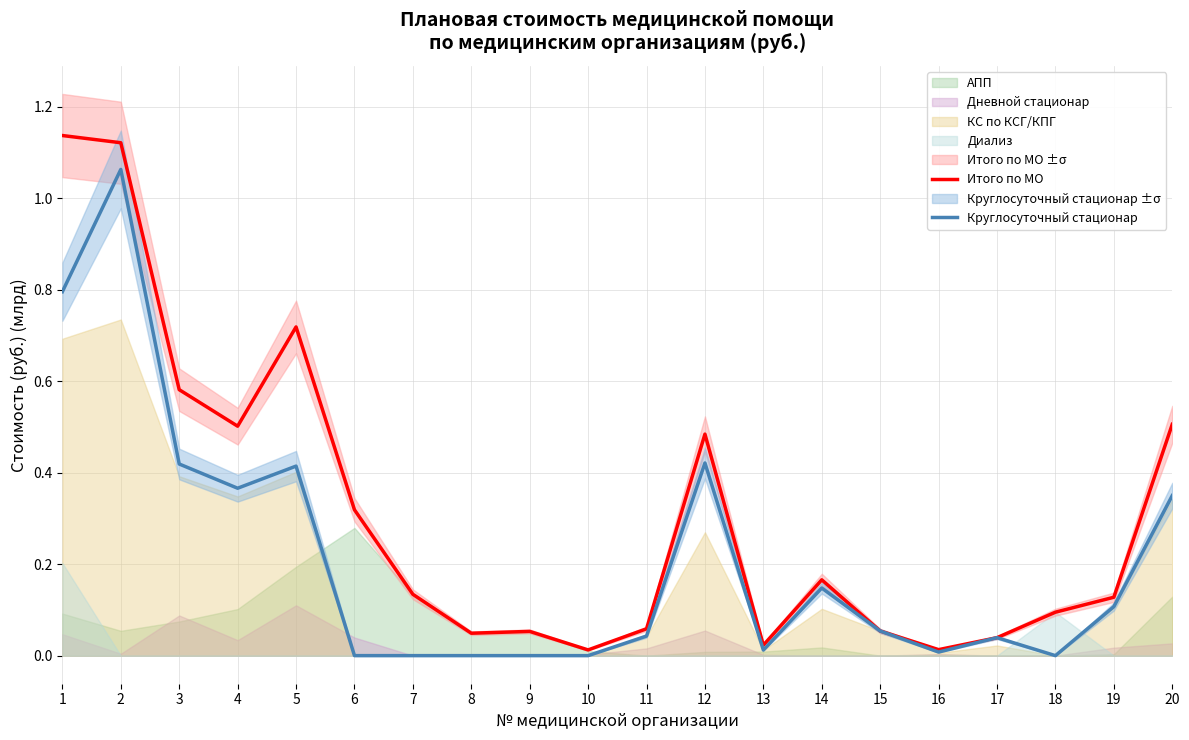

True or false: Круглосуточный стационар and Итого по МО intersect in this chart.

False